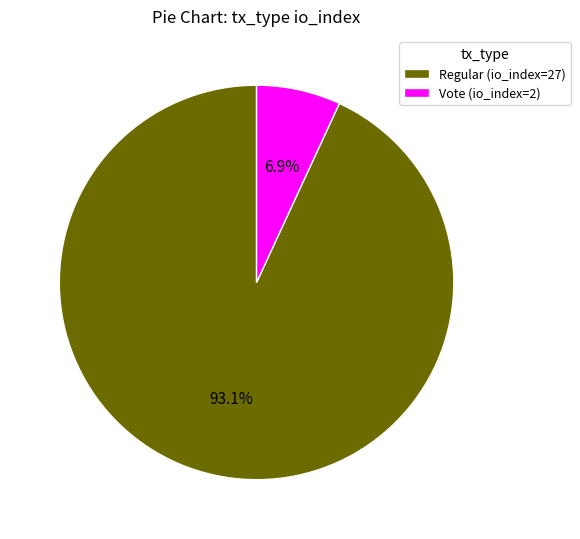

How much of the chart is everything except Vote (io_index=2)?

93.1%